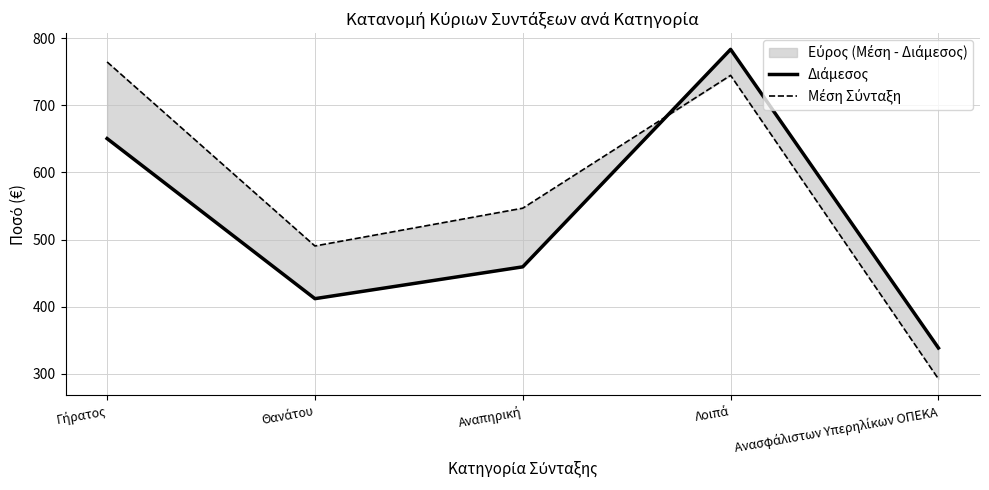

How many lines are shown in the chart?

2